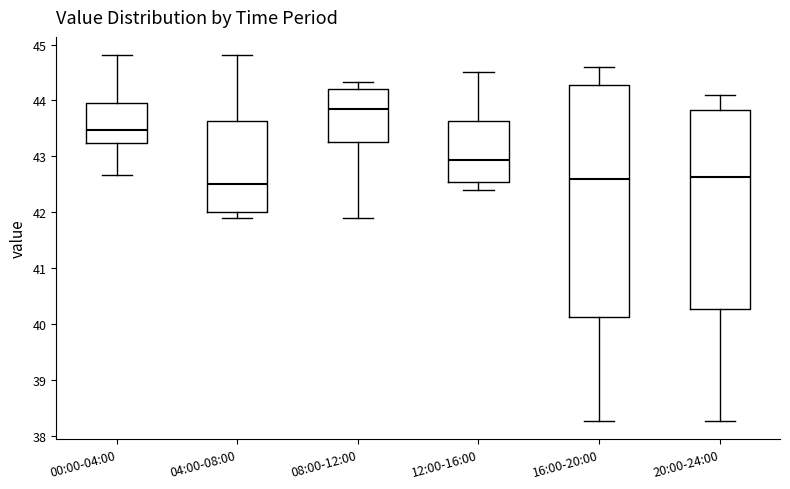

Reading left to right, transcribe this box plot: for each box, give where its median line is, the range the box spans, and where its two whiskers end, as read against the y-axis. The values are not printed on the chart, so give them approximately, as read against the axis.

00:00-04:00: median 43.5, box 43.2 to 44.0, whiskers 42.7 to 44.8
04:00-08:00: median 42.5, box 42.0 to 43.6, whiskers 41.9 to 44.8
08:00-12:00: median 43.9, box 43.3 to 44.2, whiskers 41.9 to 44.3
12:00-16:00: median 42.9, box 42.5 to 43.6, whiskers 42.4 to 44.5
16:00-20:00: median 42.6, box 40.1 to 44.3, whiskers 38.3 to 44.6
20:00-24:00: median 42.6, box 40.3 to 43.8, whiskers 38.3 to 44.1